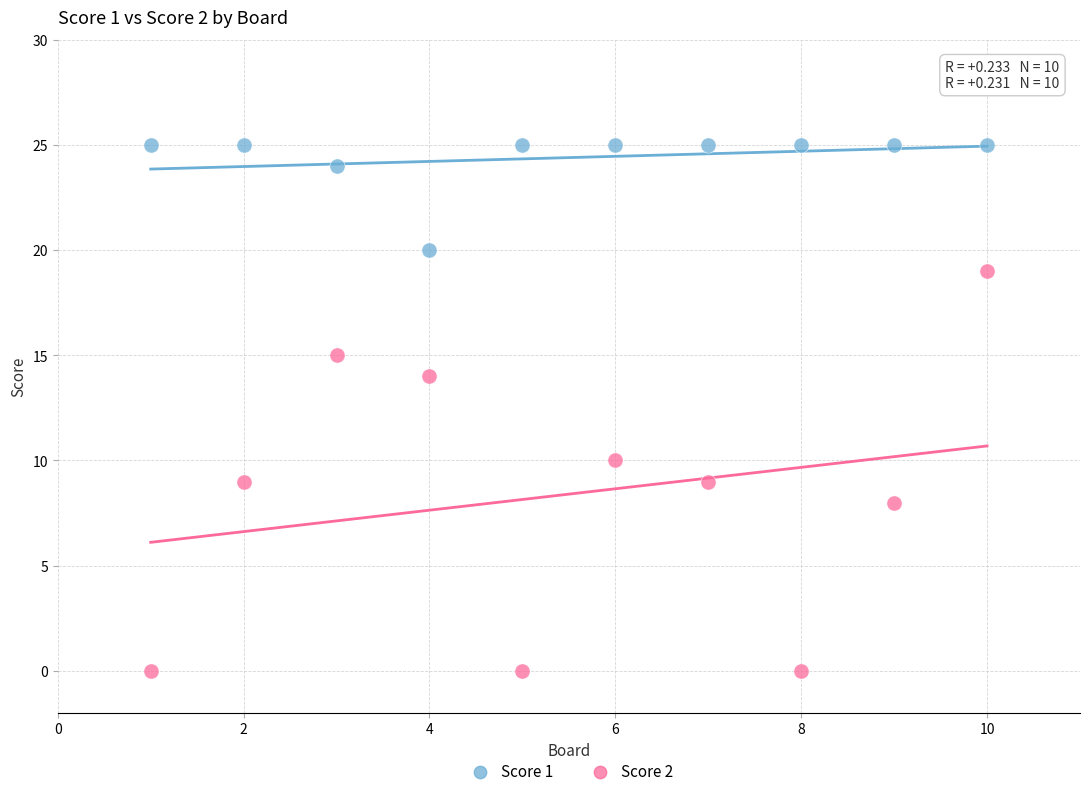

Which series has the widest spread of Y values?

Score 2